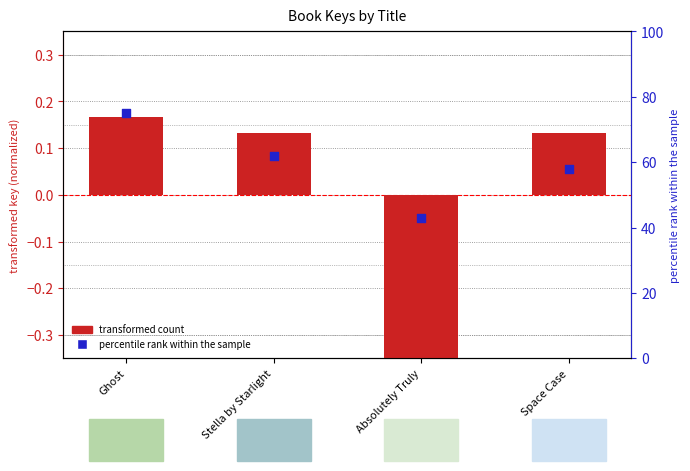

At which category is the sum across all series the highest?

Ghost